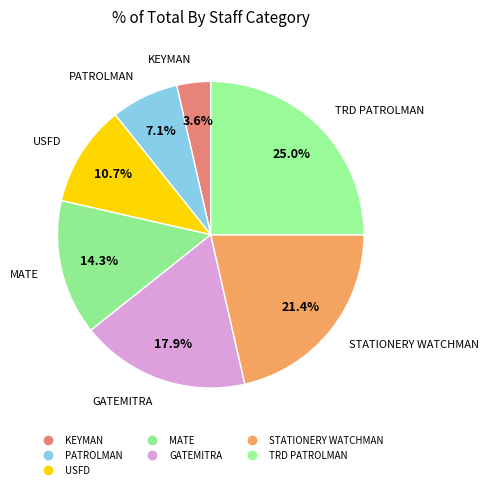

What is the total percentage of USFD and TRD PATROLMAN?

35.7%